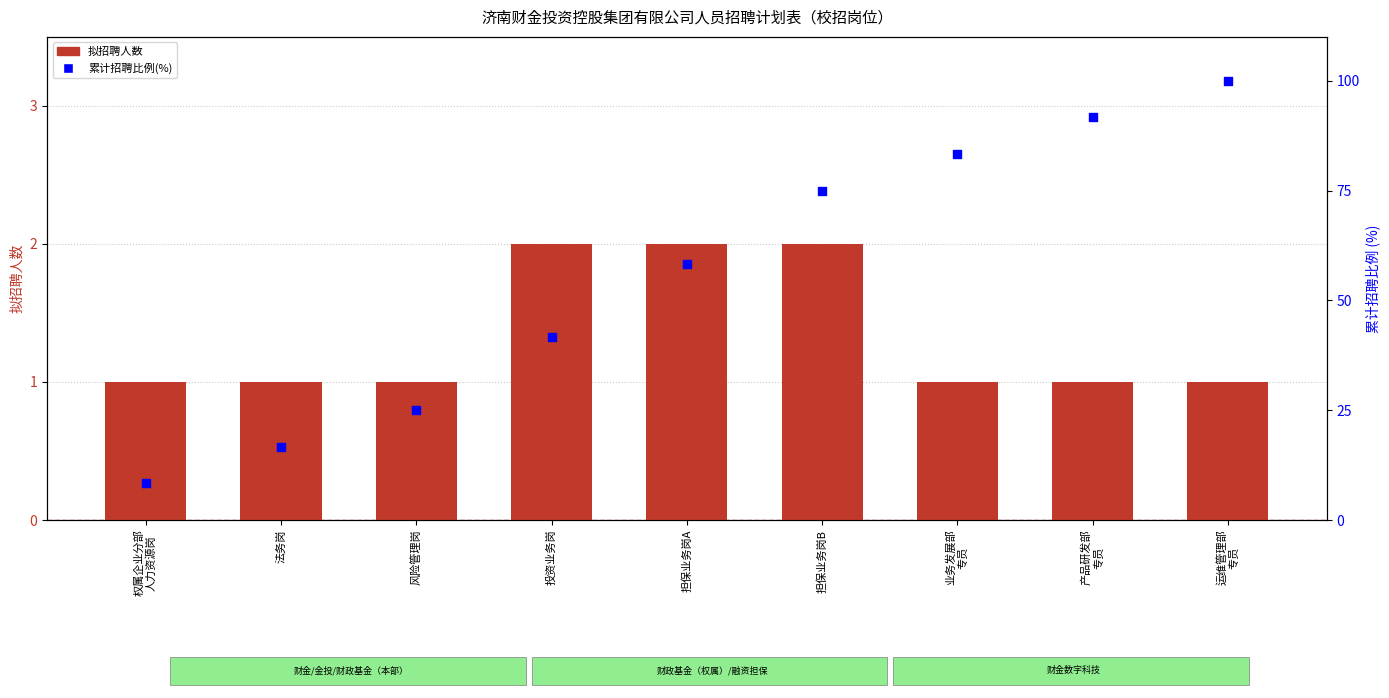

Which series has the largest total across all categories?

累计招聘比例(%)